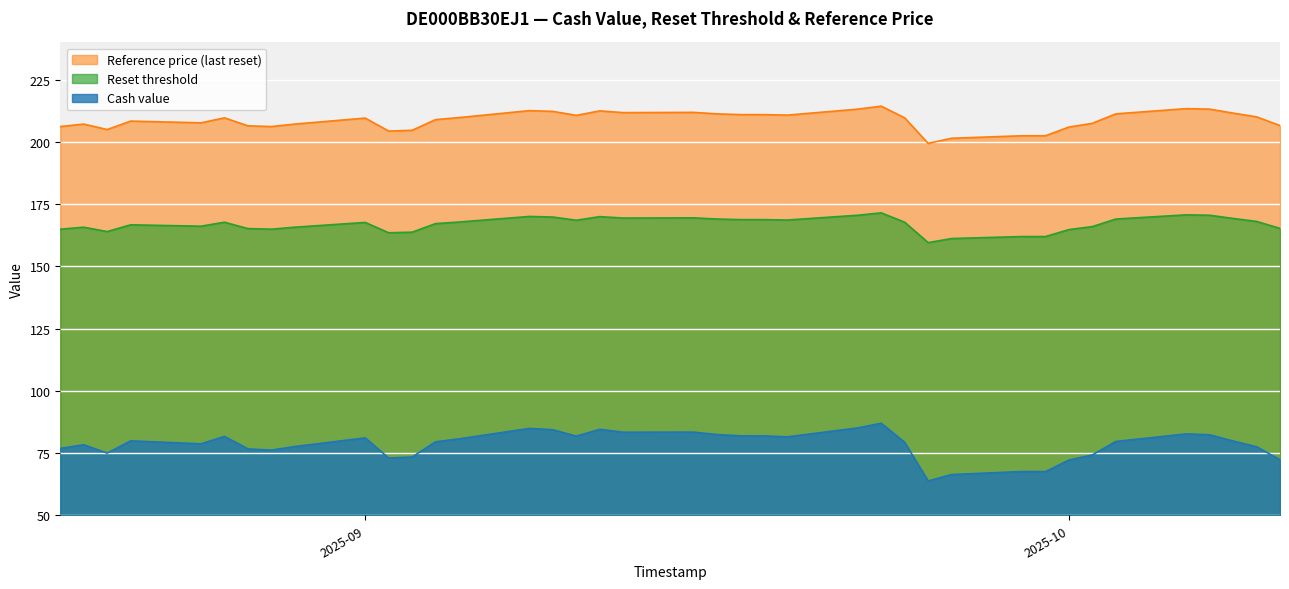

Does the chart display data point markers on the line(s)?

No